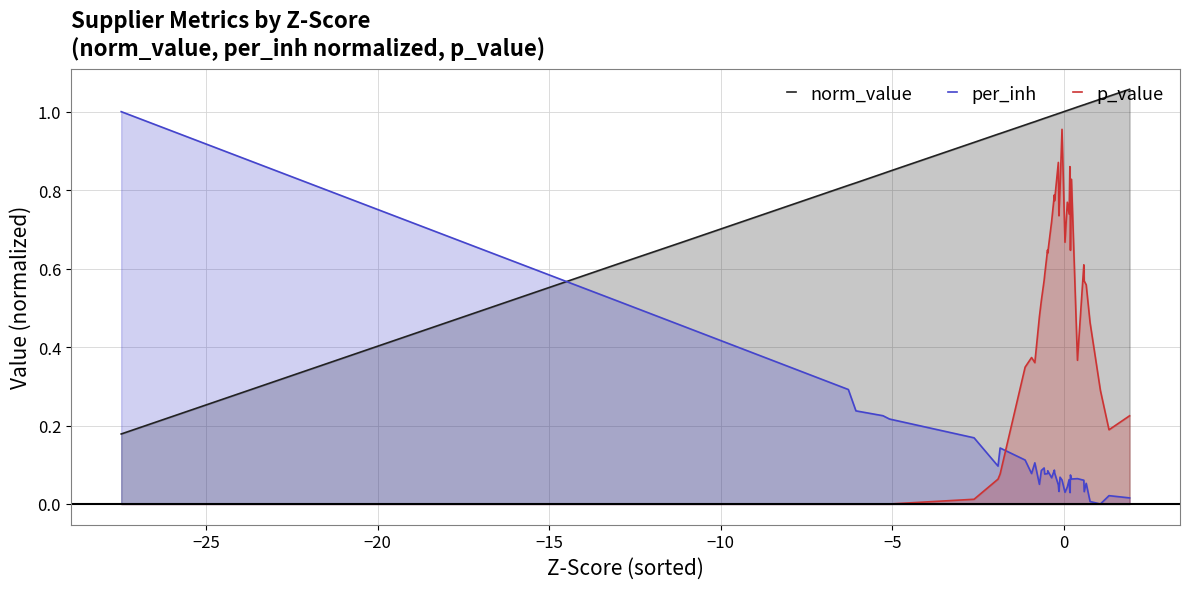

List the series in order of their overall mean, lowest first.

per_inh, p_value, norm_value